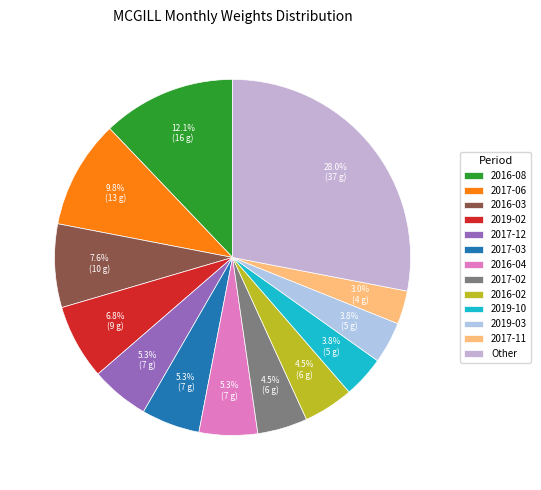

What is the smallest slice in the pie chart?

2017-11